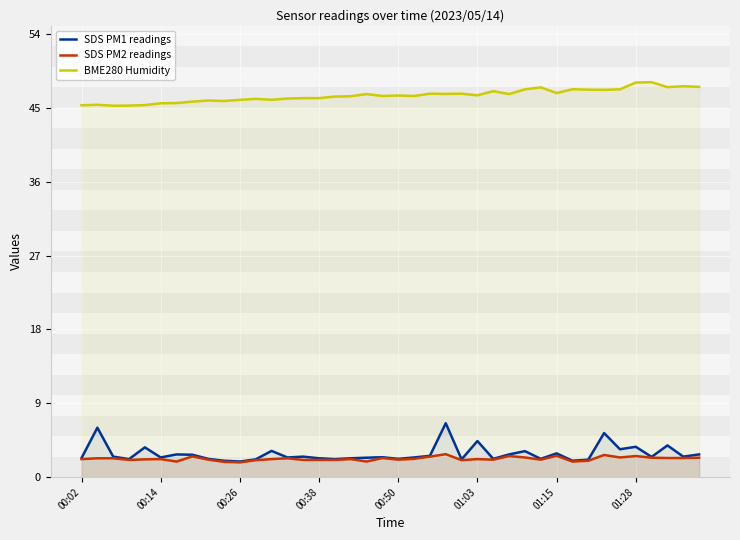

What is the maximum value for BME280 Humidity?

48.1